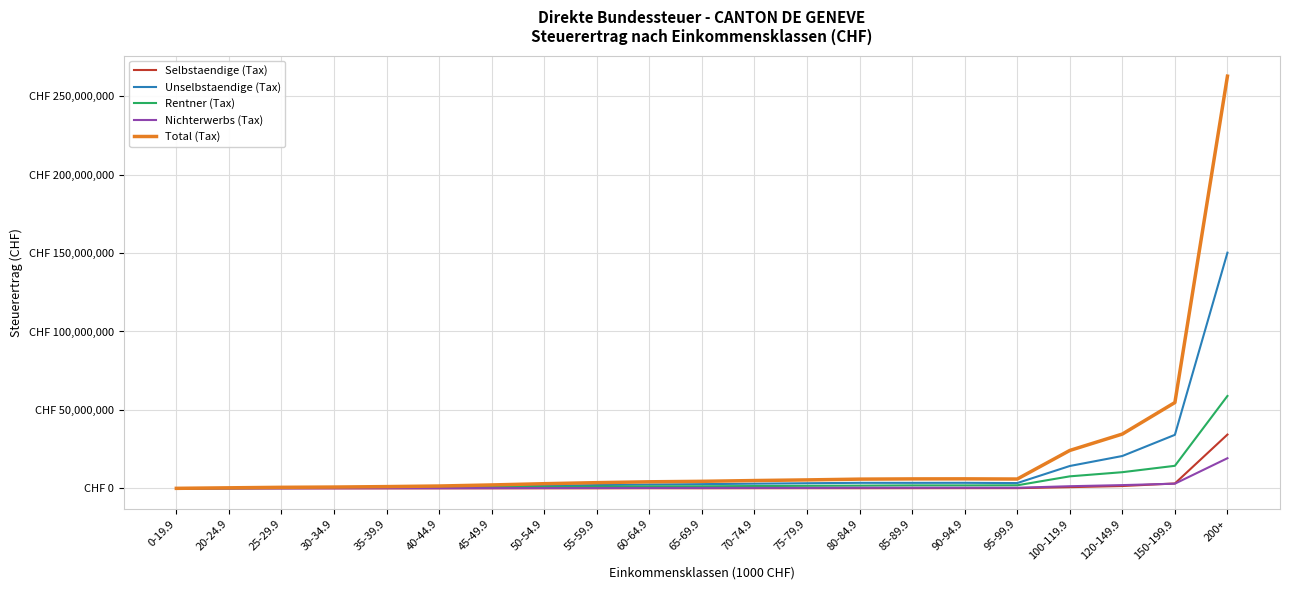

At which category does Unselbstaendige (Tax) reach its first local valley?

85-89.9